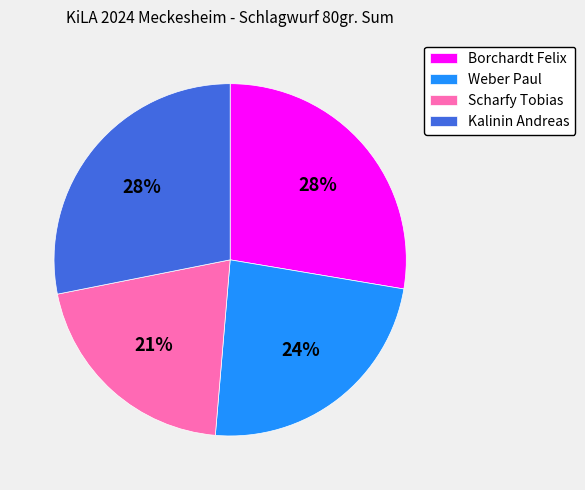

To the nearest percent, what is the average slice percentage?

25%